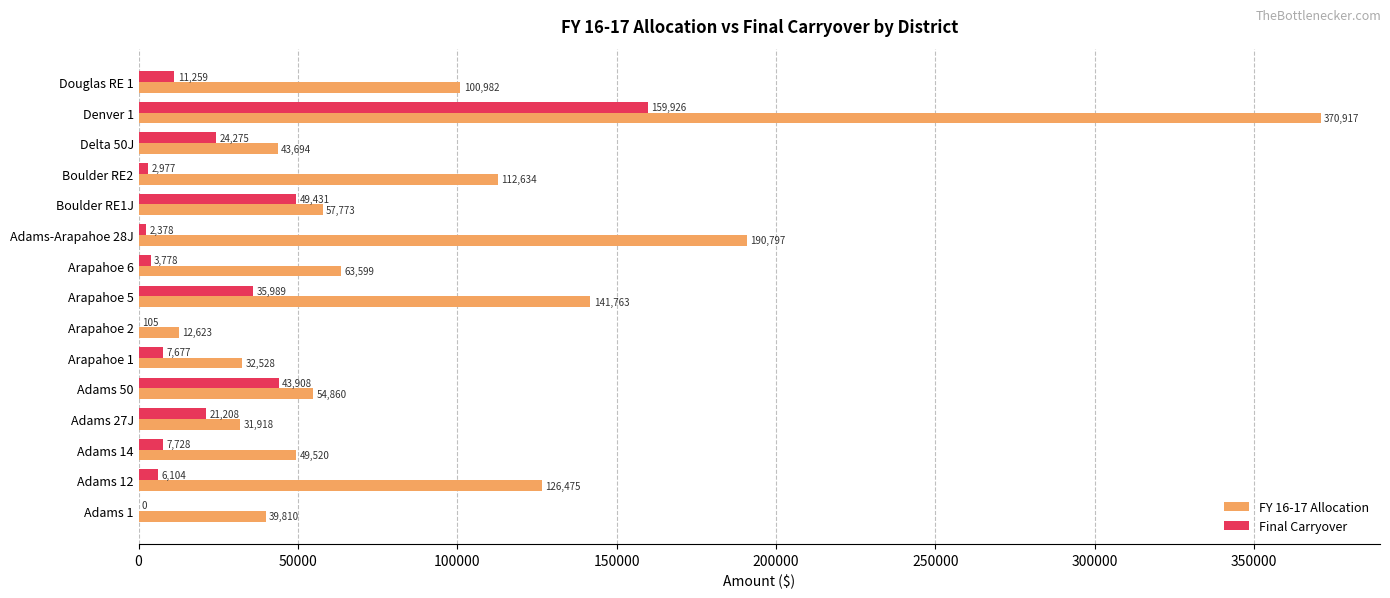

Between Adams 27J and Delta 50J, which series saw the biggest shift?

FY 16-17 Allocation